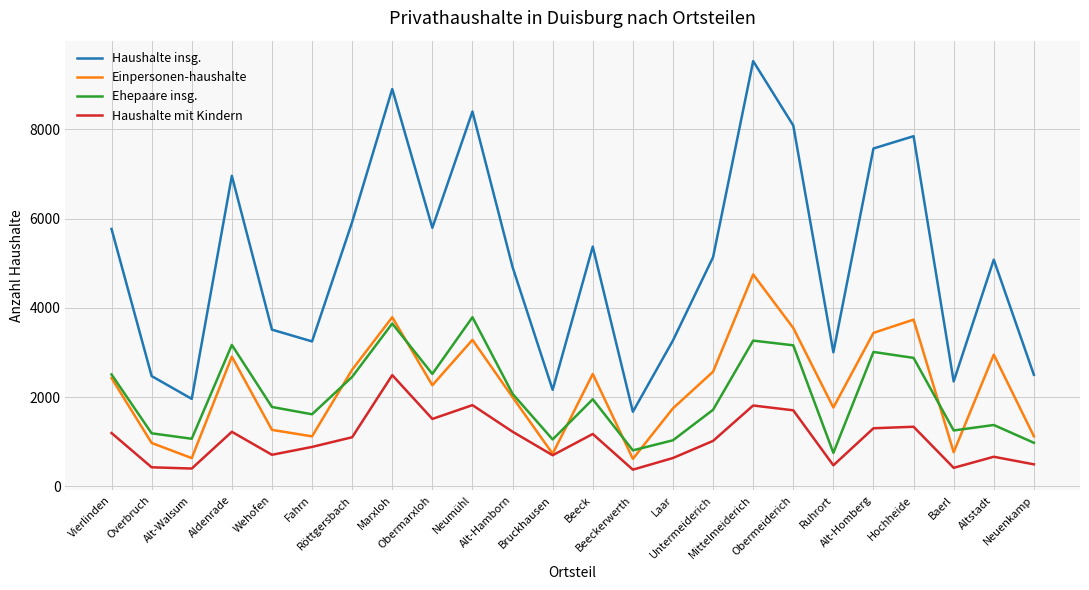

Between which two adjacent categories do Ehepaare insg. and Einpersonen-haushalte first intersect?

Fahrn and Röttgersbach